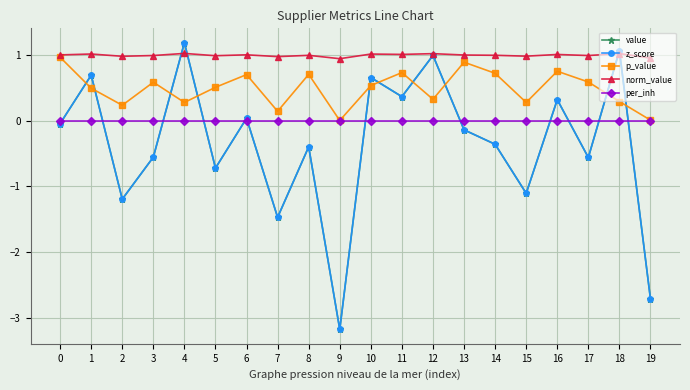

Is the value of p_value at 16 greater than the value of z_score at 17?

Yes